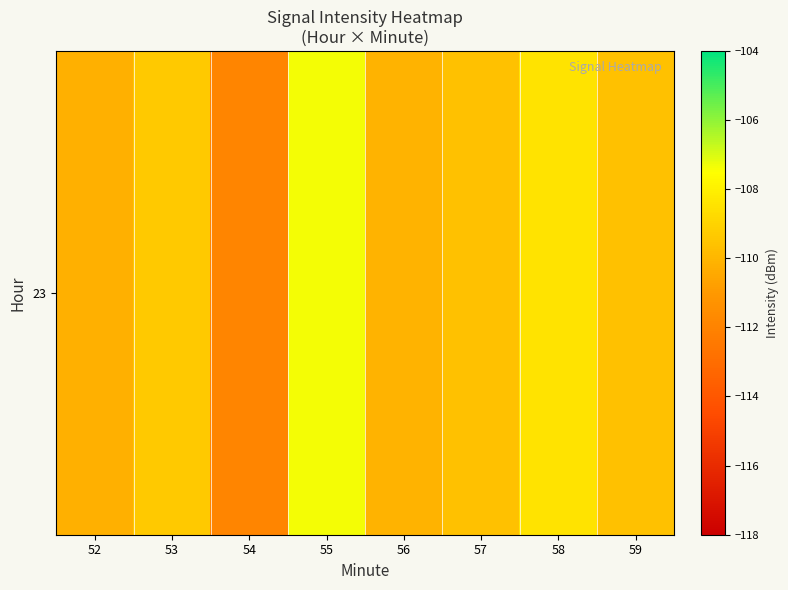

Read the value at 57.

-109.6